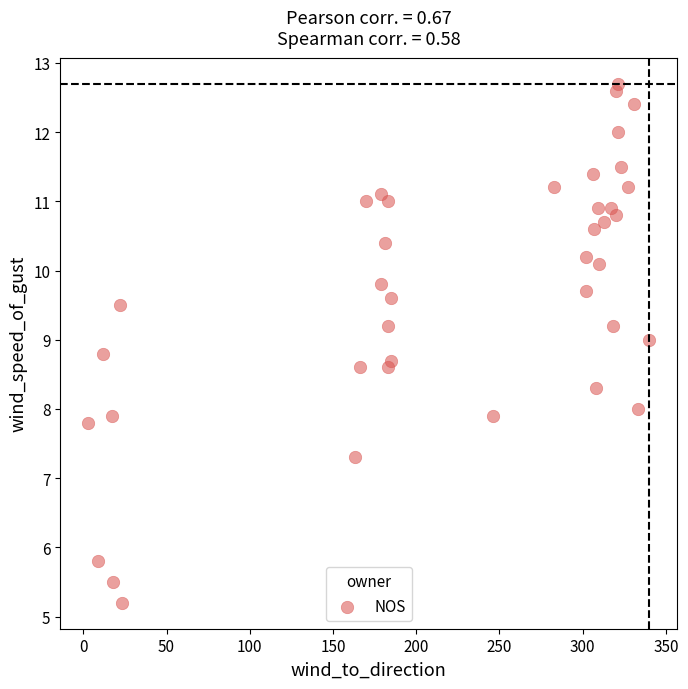

What is the range of Y values (max minus min)?

7.5